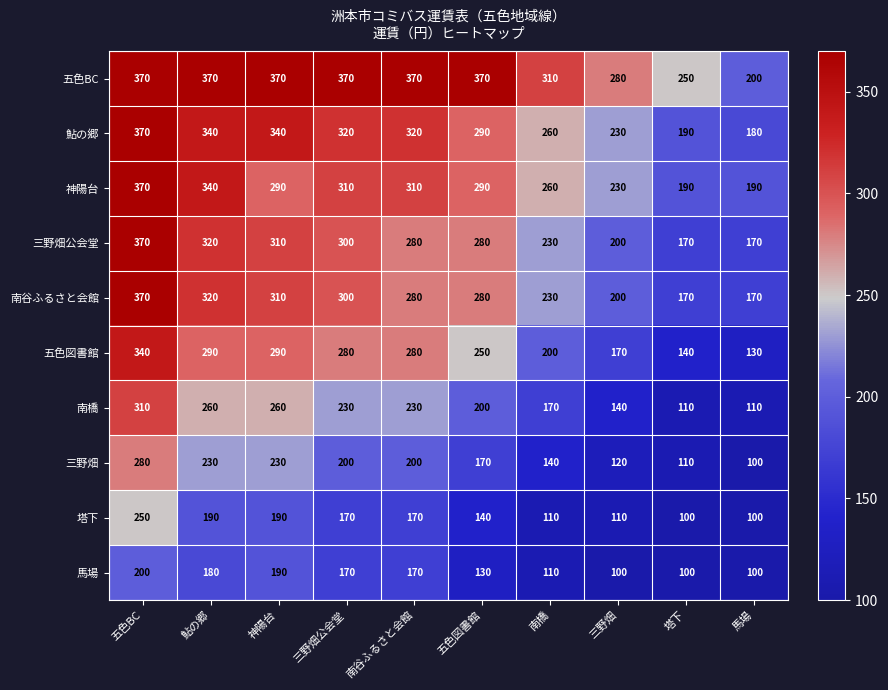

What is the total value across all series at 塔下?

1530